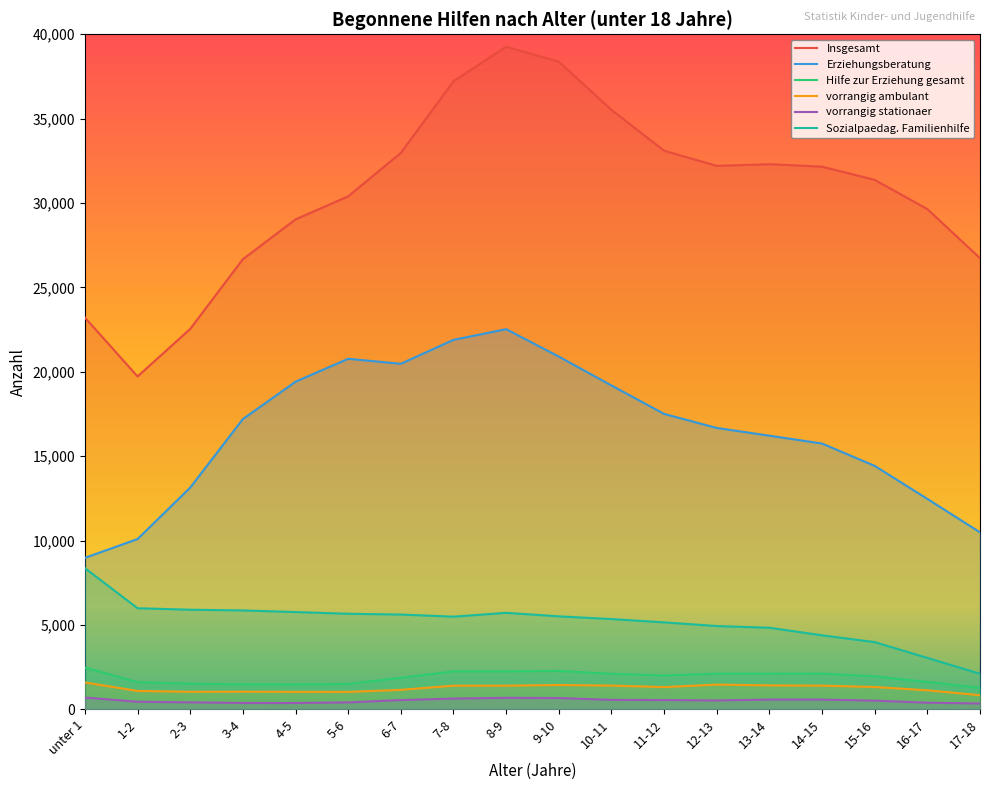

At how many categories does at least one series exceed 32326?

6